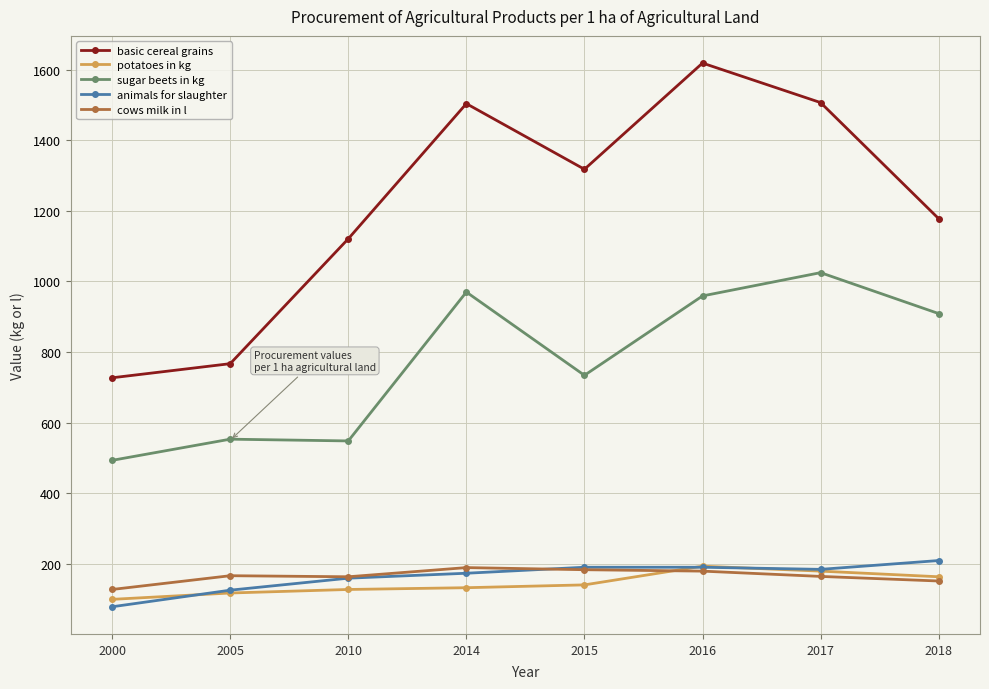

At which label does animals for slaughter reach its minimum?

2000